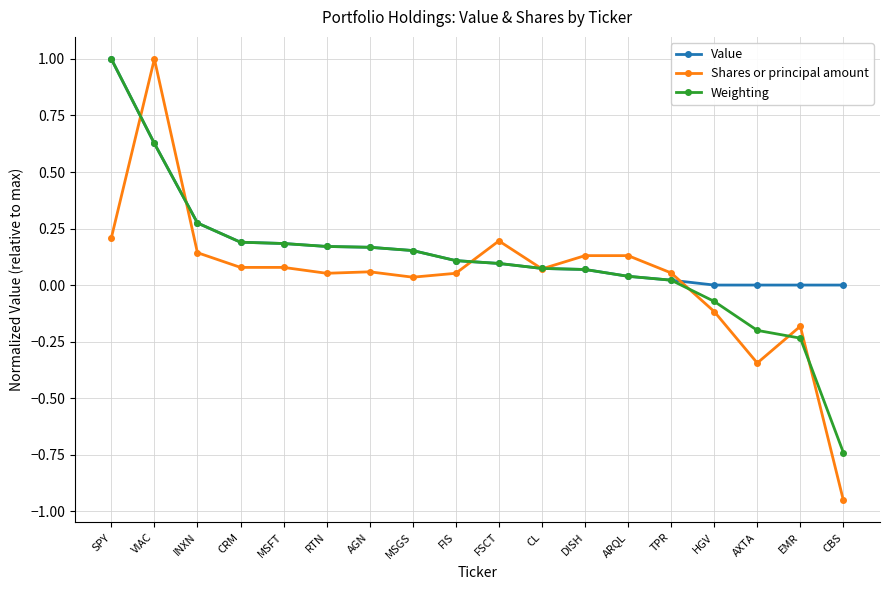

The value of Weighting at FIS is 0.1. True or false?

True